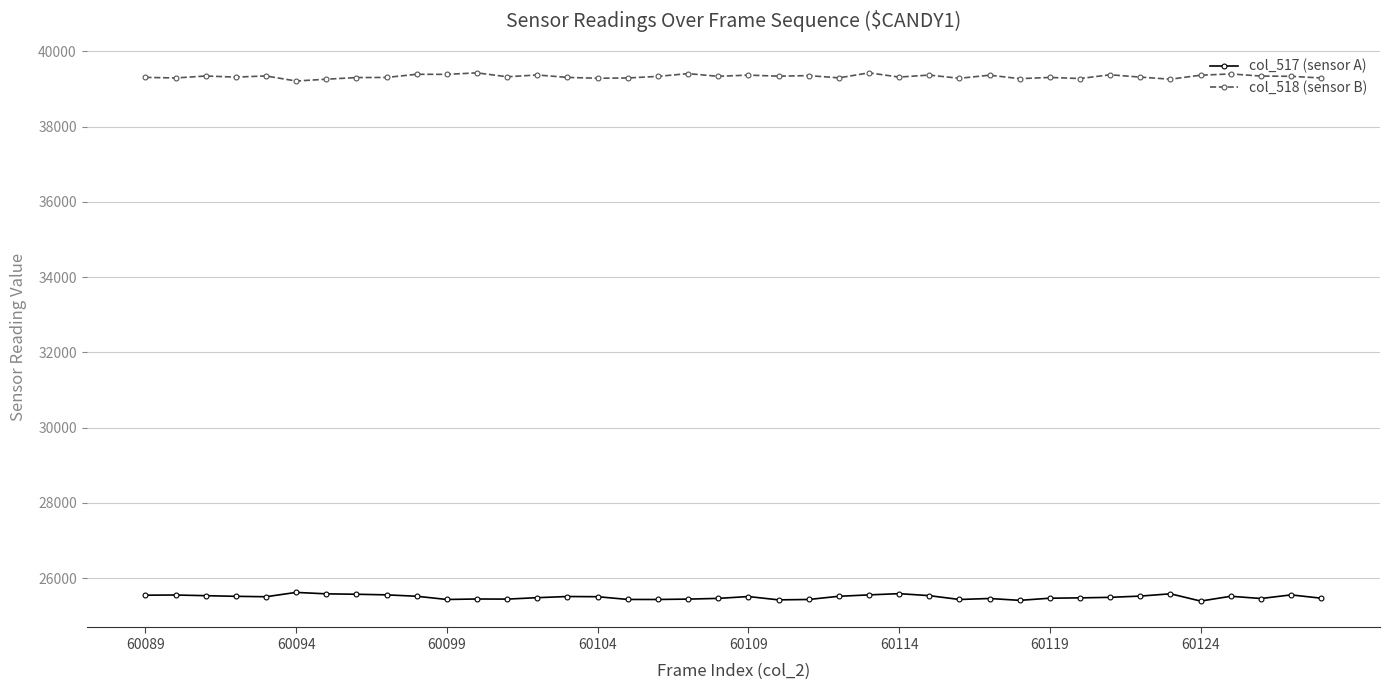

How many data points in col_517 (sensor A) are less than 25507?

20